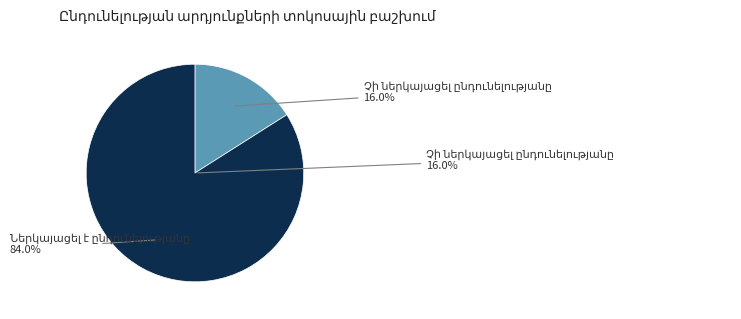

Which slice is the largest?

Ներկայացել է ընդունելությանը